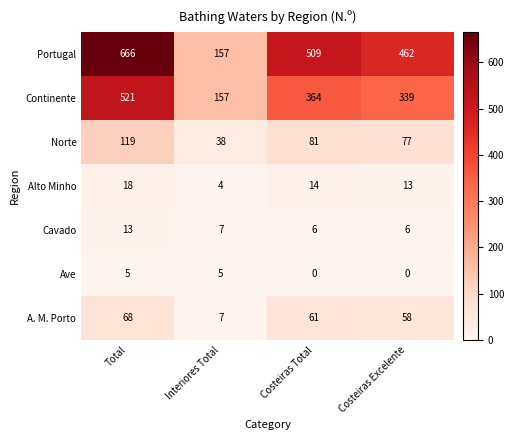

Count the number of data series in this chart.

7